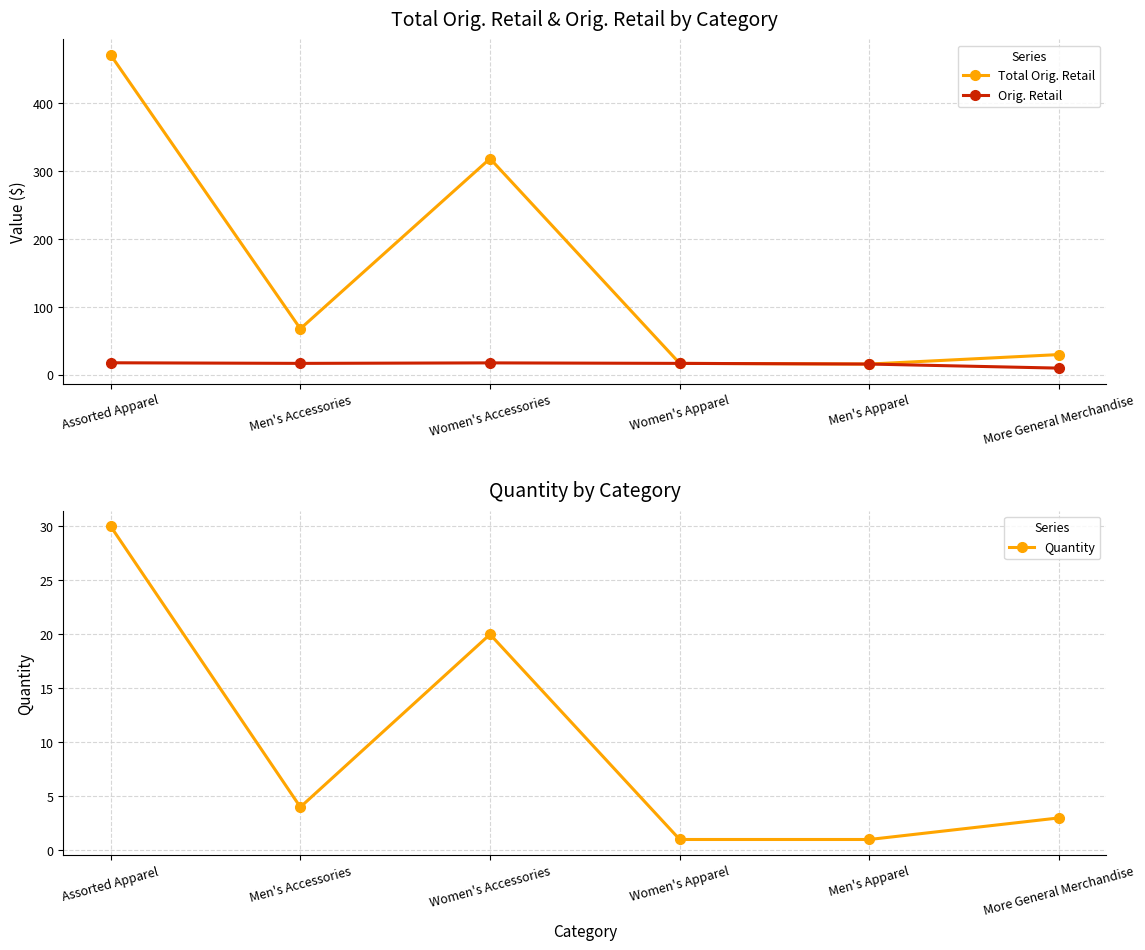

What is the sum of the Total Orig. Retail values at Men's Apparel and Women's Apparel?

33.0